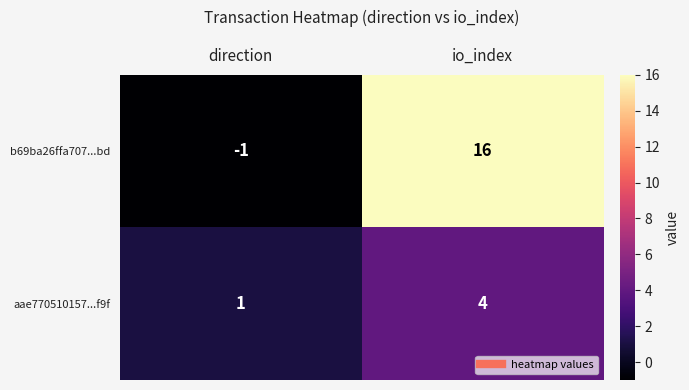

At which category is the sum across all series the highest?

io_index